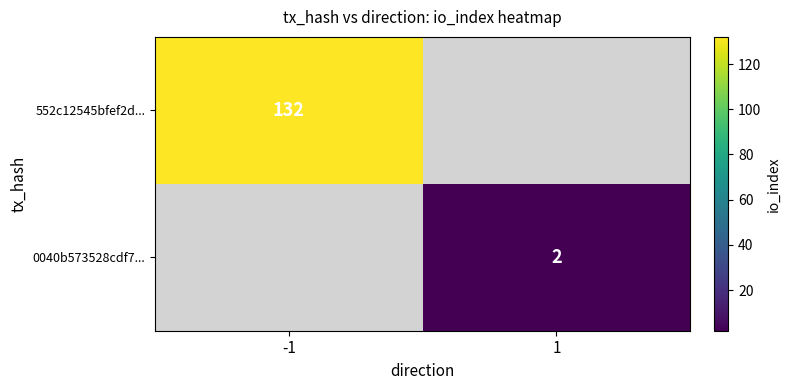

True or false: 552c12545bfef2d... has a value of 63 at -1.

False